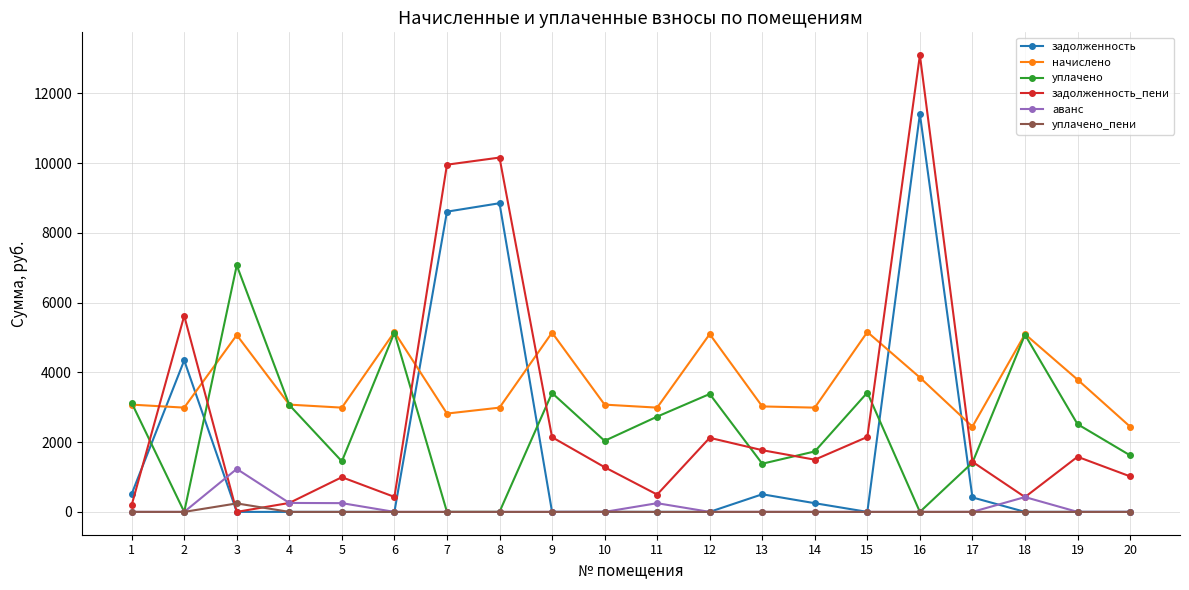

True or false: уплачено_пени and задолженность_пени intersect in this chart.

True